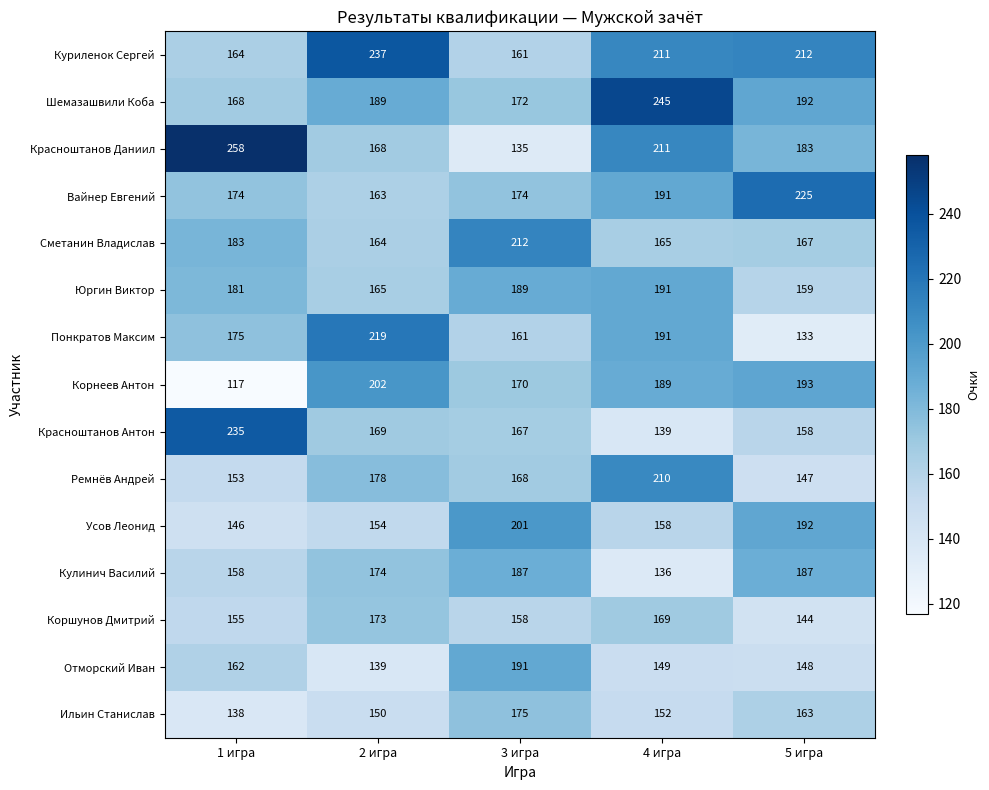

What is the total value across all series at 3 игра?

2621